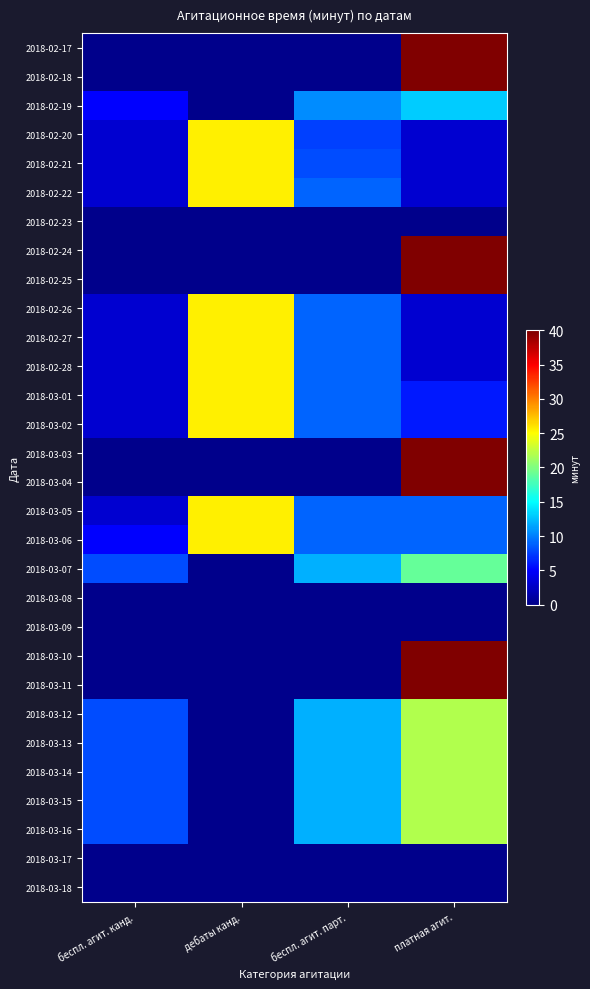

Reading right to left, extract all data points from this chart.

2018-02-17: платная агит.=40.0	беспл. агит. парт.=0.0	дебаты канд.=0.0	беспл. агит. канд.=0.0
2018-02-18: платная агит.=40.0	беспл. агит. парт.=0.0	дебаты канд.=0.0	беспл. агит. канд.=0.0
2018-02-19: платная агит.=13.0	беспл. агит. парт.=10.5	дебаты канд.=0.0	беспл. агит. канд.=5.0
2018-02-20: платная агит.=3.0	беспл. агит. парт.=7.5	дебаты канд.=25.5	беспл. агит. канд.=3.0
2018-02-21: платная агит.=3.0	беспл. агит. парт.=8.0	дебаты канд.=25.5	беспл. агит. канд.=3.0
2018-02-22: платная агит.=3.0	беспл. агит. парт.=9.0	дебаты канд.=25.5	беспл. агит. канд.=3.0
2018-02-23: платная агит.=0.0	беспл. агит. парт.=0.0	дебаты канд.=0.0	беспл. агит. канд.=0.0
2018-02-24: платная агит.=40.0	беспл. агит. парт.=0.0	дебаты канд.=0.0	беспл. агит. канд.=0.0
2018-02-25: платная агит.=40.0	беспл. агит. парт.=0.0	дебаты канд.=0.0	беспл. агит. канд.=0.0
2018-02-26: платная агит.=3.0	беспл. агит. парт.=9.0	дебаты канд.=25.5	беспл. агит. канд.=3.0
2018-02-27: платная агит.=3.0	беспл. агит. парт.=9.0	дебаты канд.=25.5	беспл. агит. канд.=3.0
2018-02-28: платная агит.=3.0	беспл. агит. парт.=9.0	дебаты канд.=25.5	беспл. агит. канд.=3.0
2018-03-01: платная агит.=6.0	беспл. агит. парт.=9.0	дебаты канд.=25.5	беспл. агит. канд.=3.0
2018-03-02: платная агит.=6.0	беспл. агит. парт.=9.0	дебаты канд.=25.5	беспл. агит. канд.=3.0
2018-03-03: платная агит.=40.0	беспл. агит. парт.=0.0	дебаты канд.=0.0	беспл. агит. канд.=0.0
2018-03-04: платная агит.=40.0	беспл. агит. парт.=0.0	дебаты канд.=0.0	беспл. агит. канд.=0.0
2018-03-05: платная агит.=9.0	беспл. агит. парт.=9.0	дебаты канд.=25.5	беспл. агит. канд.=3.0
2018-03-06: платная агит.=9.0	беспл. агит. парт.=9.0	дебаты канд.=25.5	беспл. агит. канд.=5.0
2018-03-07: платная агит.=19.0	беспл. агит. парт.=12.0	дебаты канд.=0.0	беспл. агит. канд.=8.0
2018-03-08: платная агит.=0.0	беспл. агит. парт.=0.0	дебаты канд.=0.0	беспл. агит. канд.=0.0
2018-03-09: платная агит.=0.0	беспл. агит. парт.=0.0	дебаты канд.=0.0	беспл. агит. канд.=0.0
2018-03-10: платная агит.=40.0	беспл. агит. парт.=0.0	дебаты канд.=0.0	беспл. агит. канд.=0.0
2018-03-11: платная агит.=40.0	беспл. агит. парт.=0.0	дебаты канд.=0.0	беспл. агит. канд.=0.0
2018-03-12: платная агит.=22.0	беспл. агит. парт.=12.0	дебаты канд.=0.0	беспл. агит. канд.=8.0
2018-03-13: платная агит.=22.0	беспл. агит. парт.=12.0	дебаты канд.=0.0	беспл. агит. канд.=8.0
2018-03-14: платная агит.=22.0	беспл. агит. парт.=12.0	дебаты канд.=0.0	беспл. агит. канд.=8.0
2018-03-15: платная агит.=22.0	беспл. агит. парт.=12.0	дебаты канд.=0.0	беспл. агит. канд.=8.0
2018-03-16: платная агит.=22.0	беспл. агит. парт.=12.0	дебаты канд.=0.0	беспл. агит. канд.=8.0
2018-03-17: платная агит.=0.0	беспл. агит. парт.=0.0	дебаты канд.=0.0	беспл. агит. канд.=0.0
2018-03-18: платная агит.=0.0	беспл. агит. парт.=0.0	дебаты канд.=0.0	беспл. агит. канд.=0.0